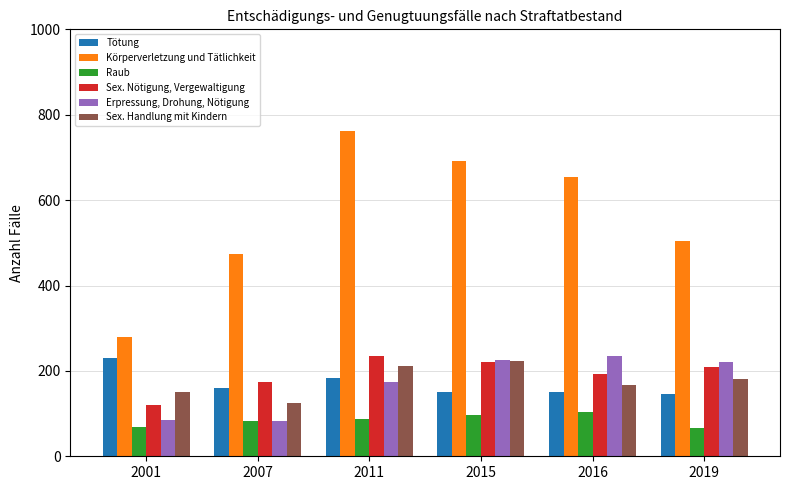

What is the sum of all Tötung values?

1022